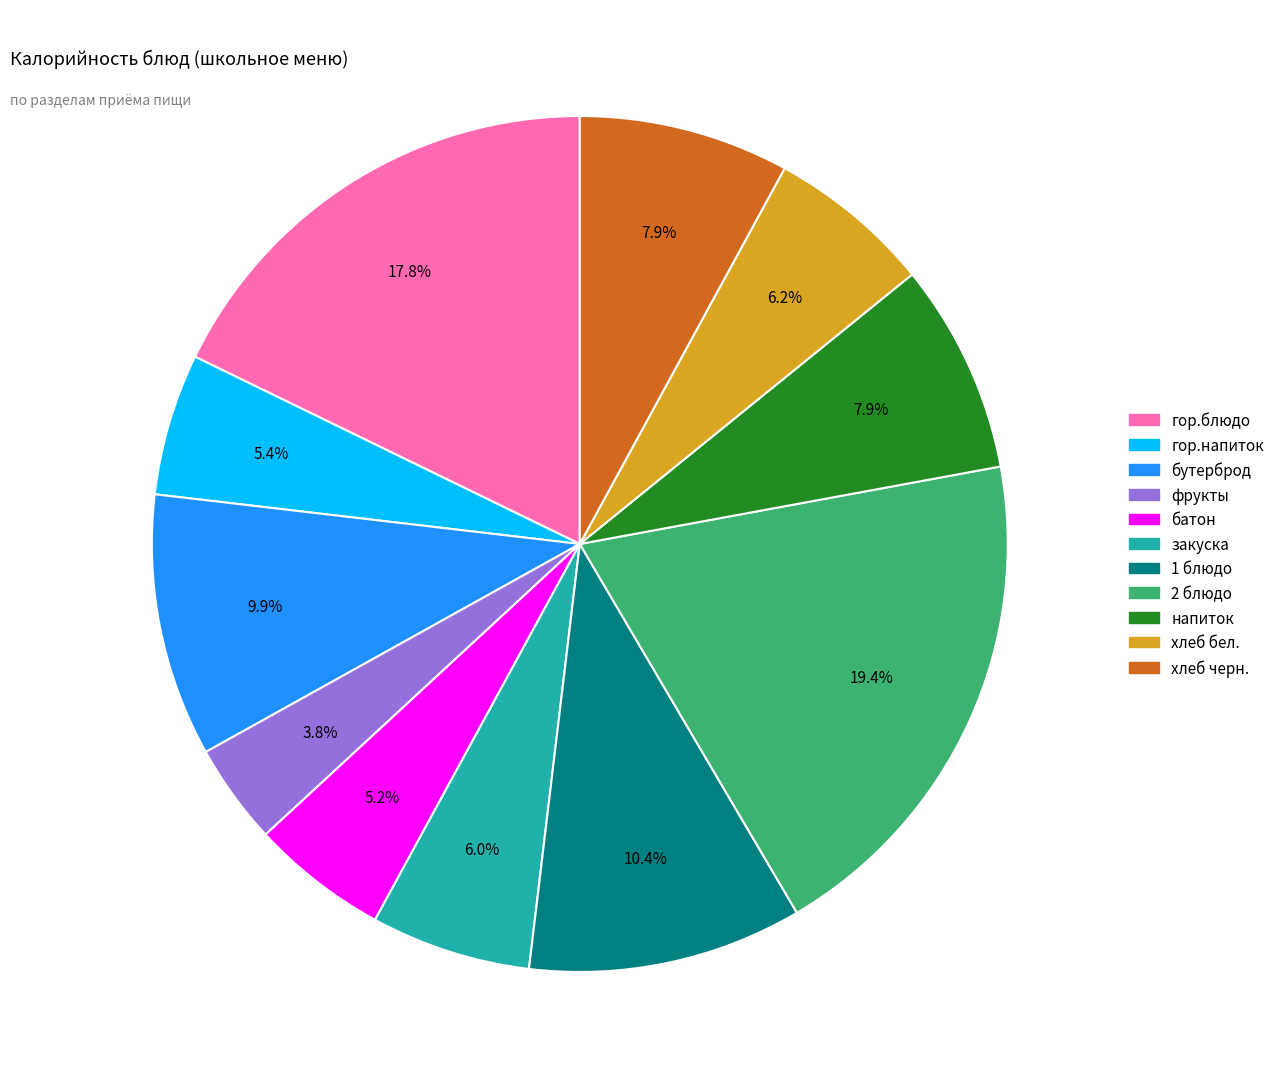

What is the total percentage of фрукты and 2 блюдо?

23.2%